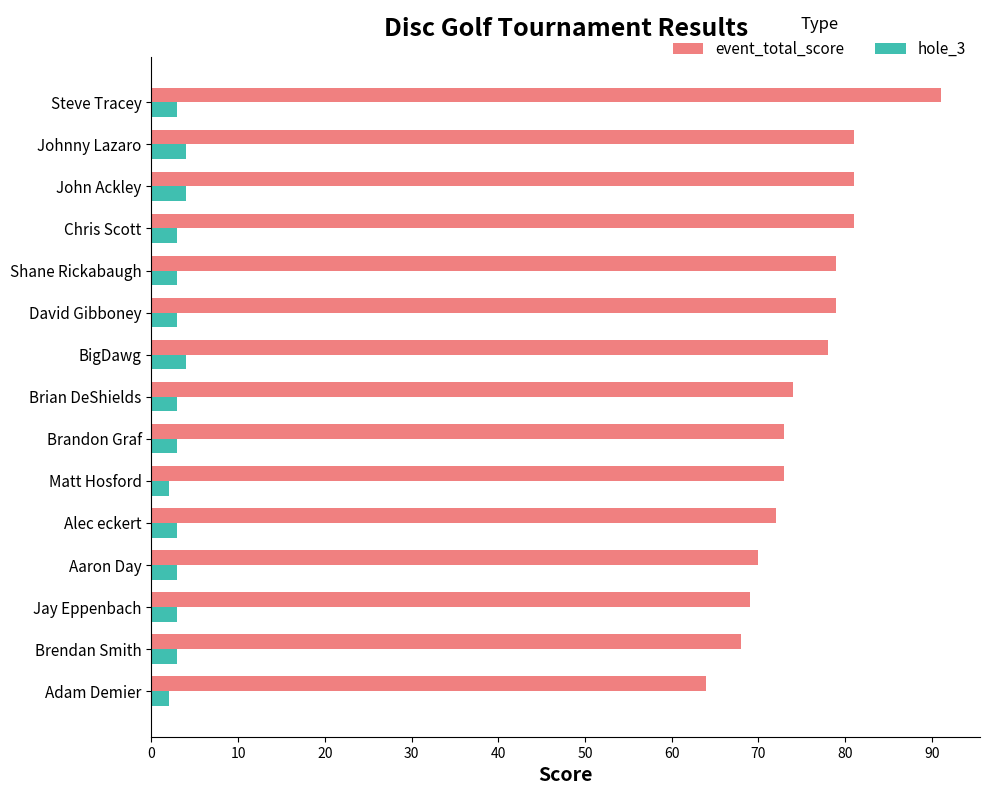

Which series has the widest spread of values?

event_total_score